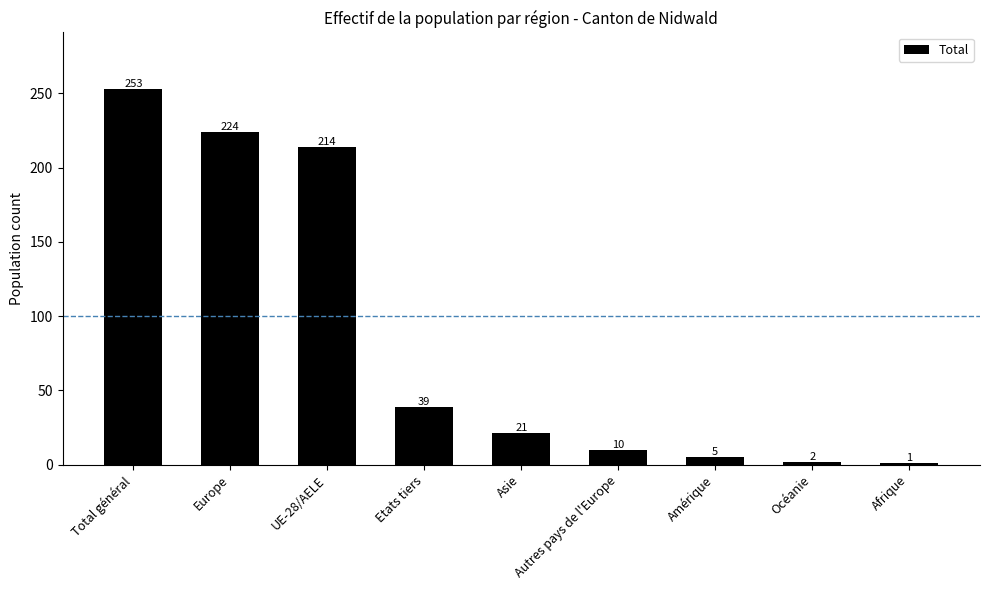

Reading left to right, extract all data points from this chart.

Total général=253	Europe=224	UE-28/AELE=214	Etats tiers=39	Asie=21	Autres pays de l'Europe=10	Amérique=5	Océanie=2	Afrique=1